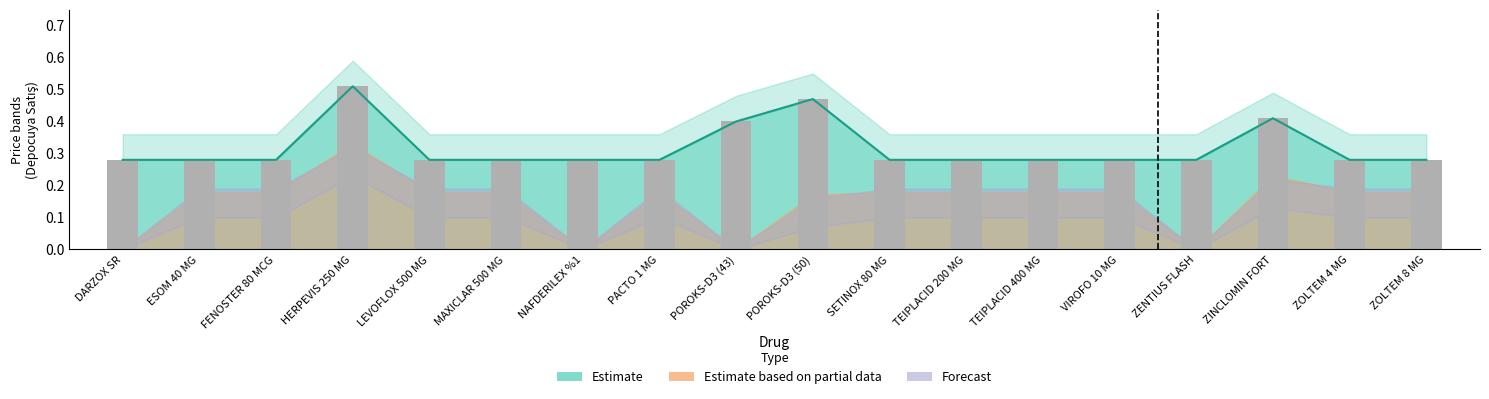

Which has a higher value, ZENTIUS FLASH or ZINCLOMIN FORT?

ZINCLOMIN FORT